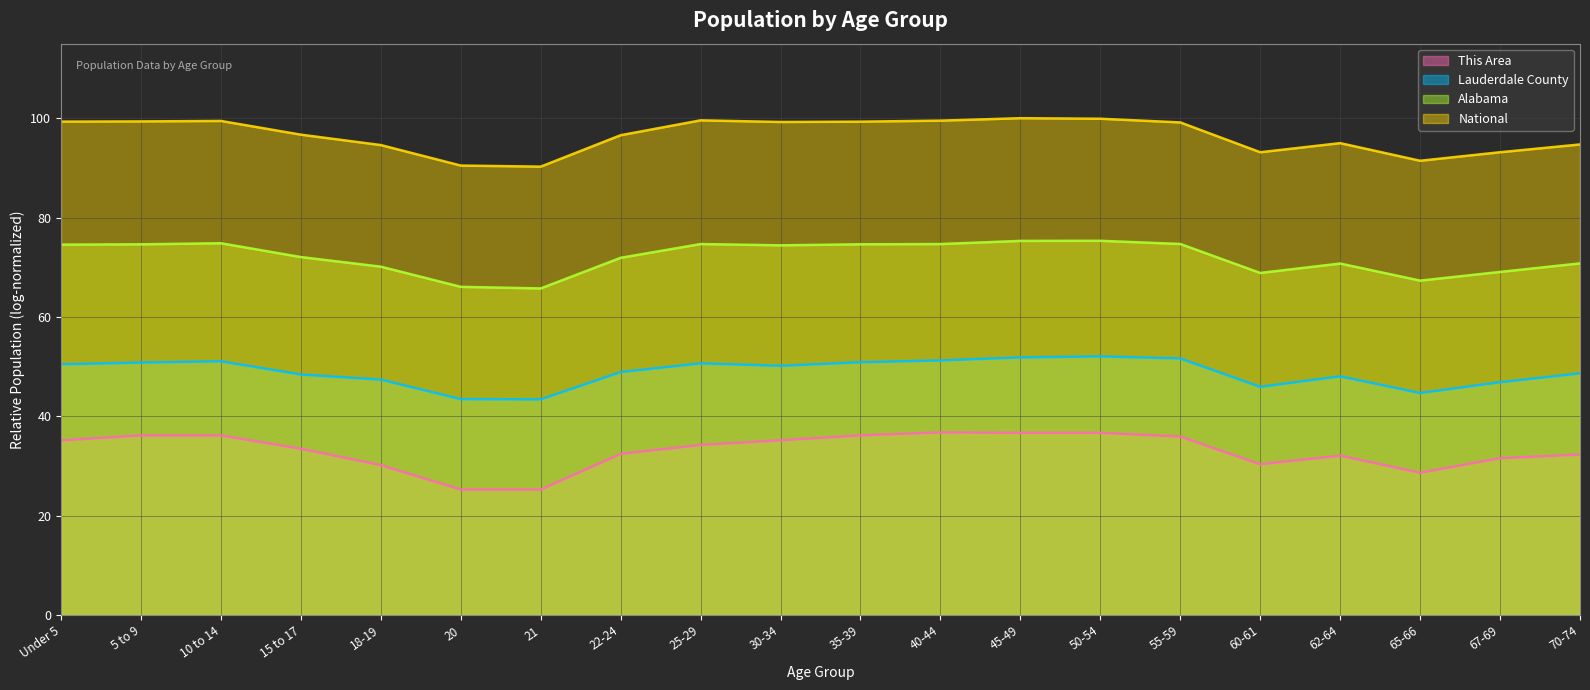

The value of Alabama at 40-44 is 134.3. True or false?

False